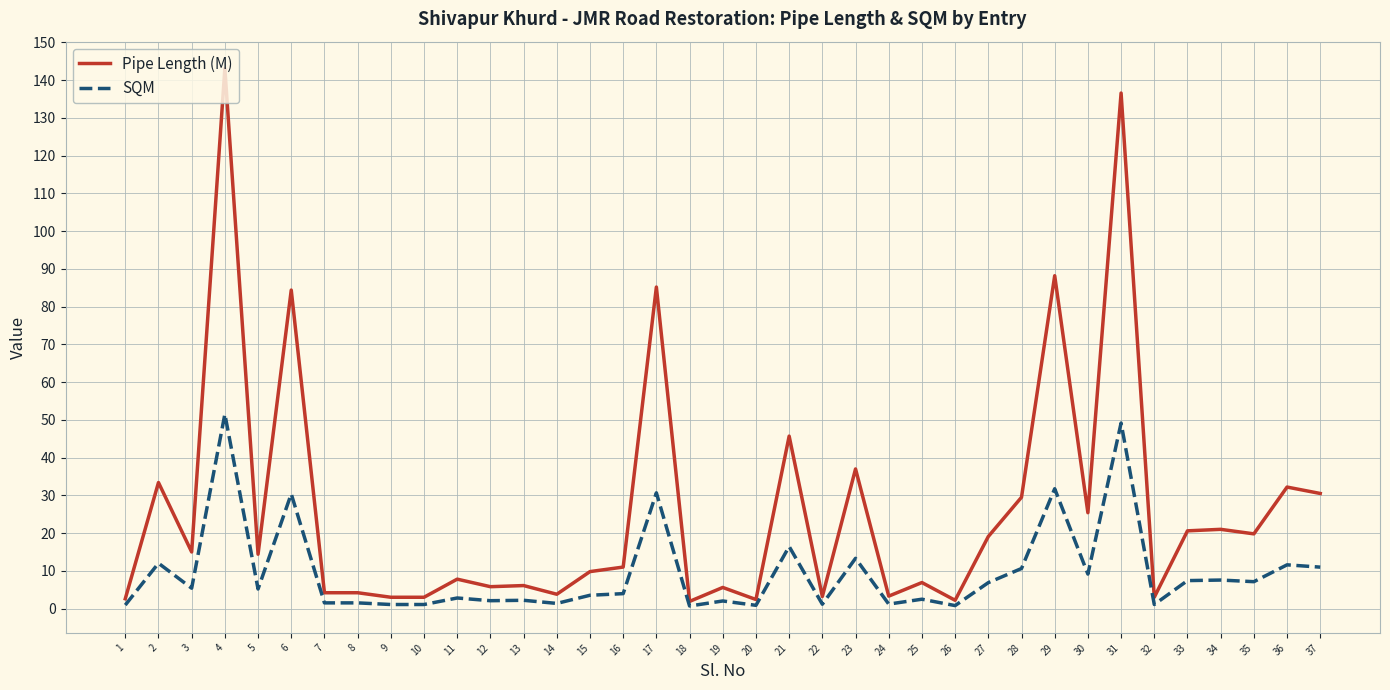

What is the total value across all series at 34?

28.6